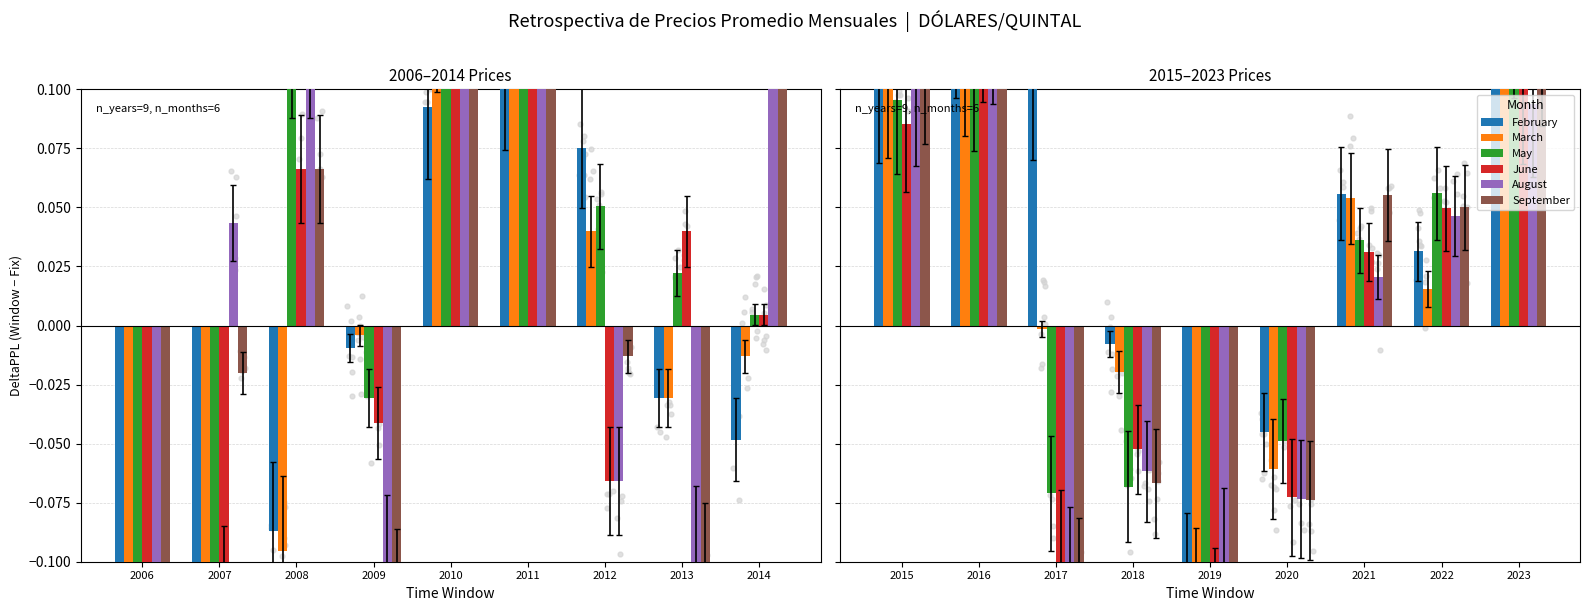

Which series contains the lowest Y value?

September